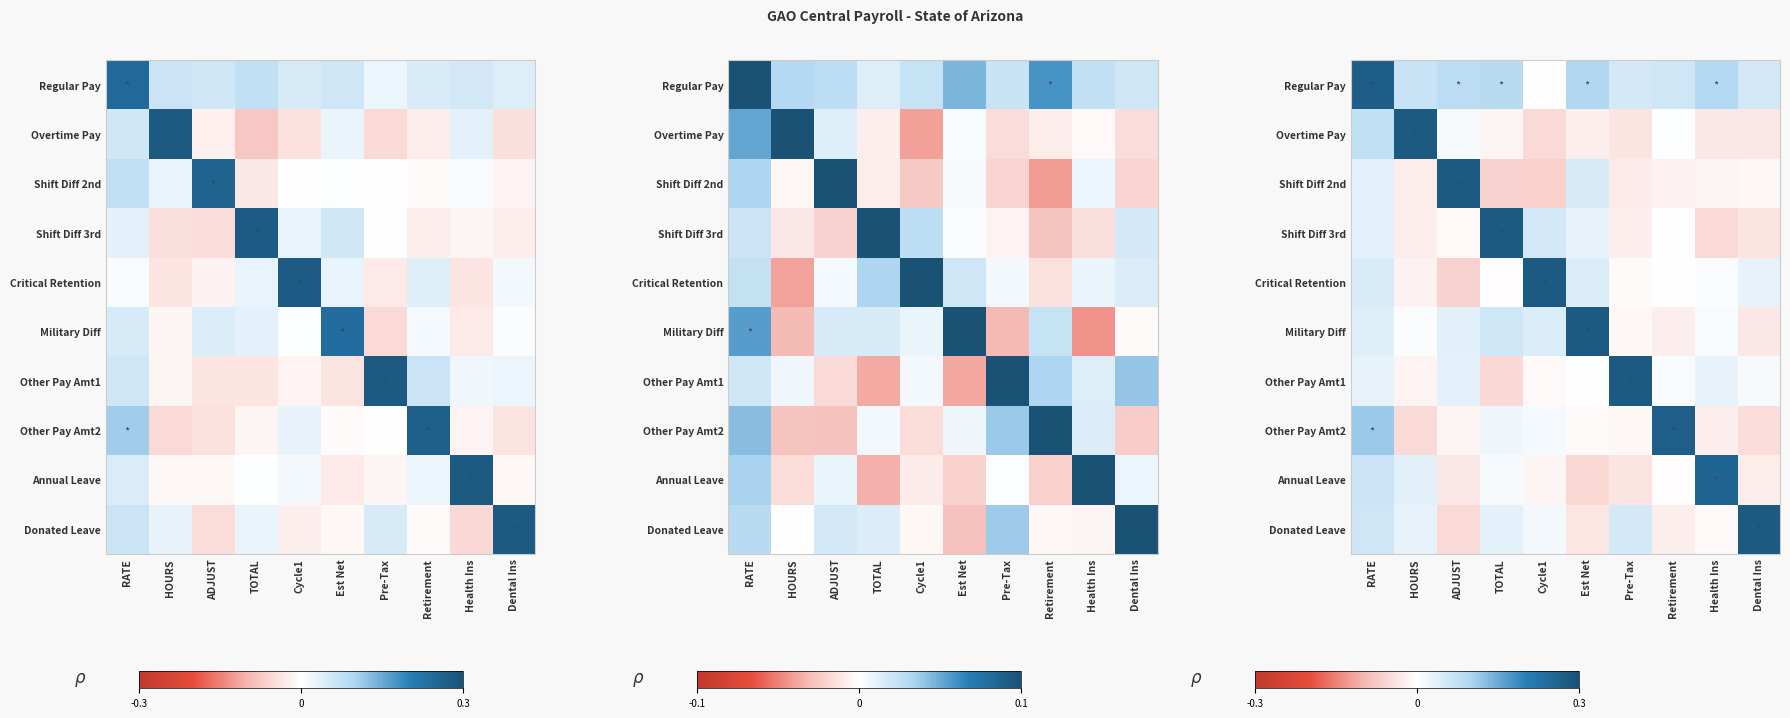

Is the value of Regular Pay at Est Net greater than the value of Other Pay Amt2 at Health Ins?

Yes